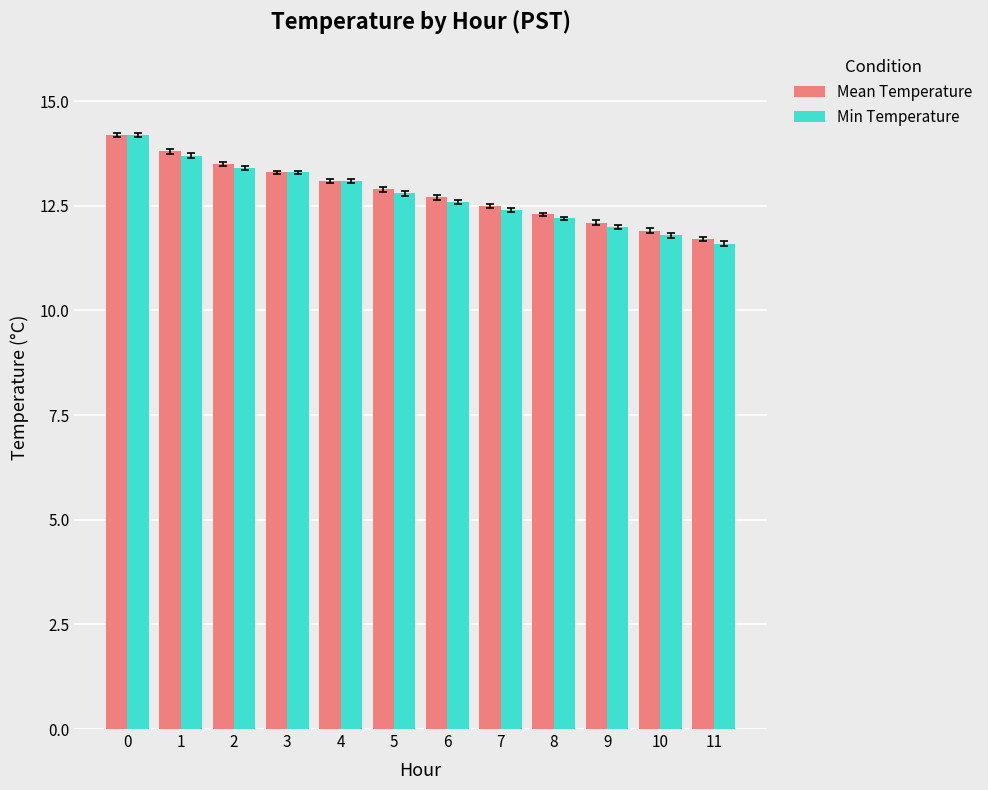

What is the value of the Mean Temperature bar at the 1st from the left?

14.2